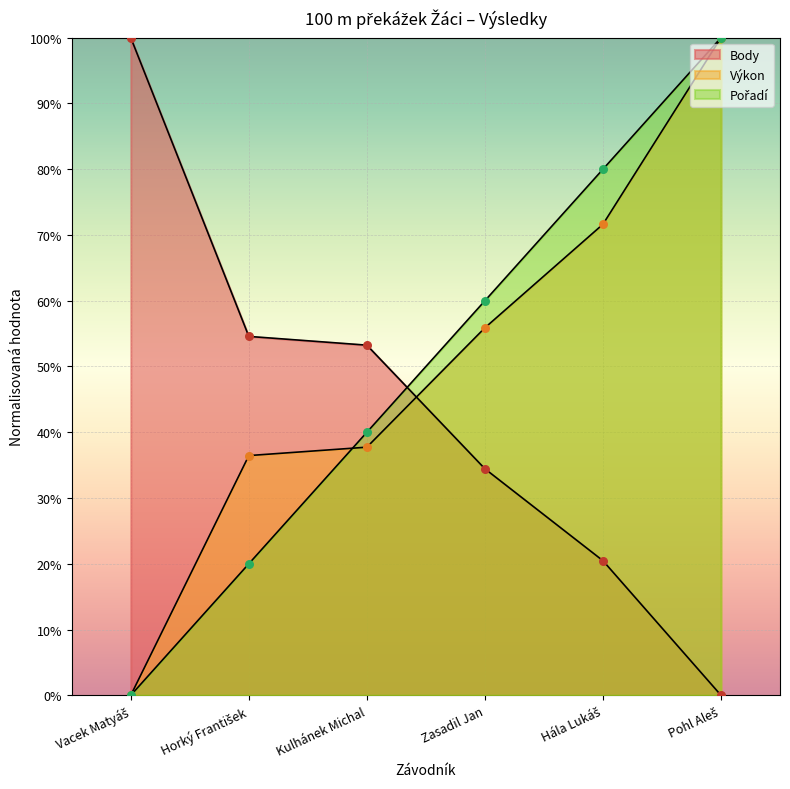

Which series has the largest Y range (max minus min)?

Pořadí